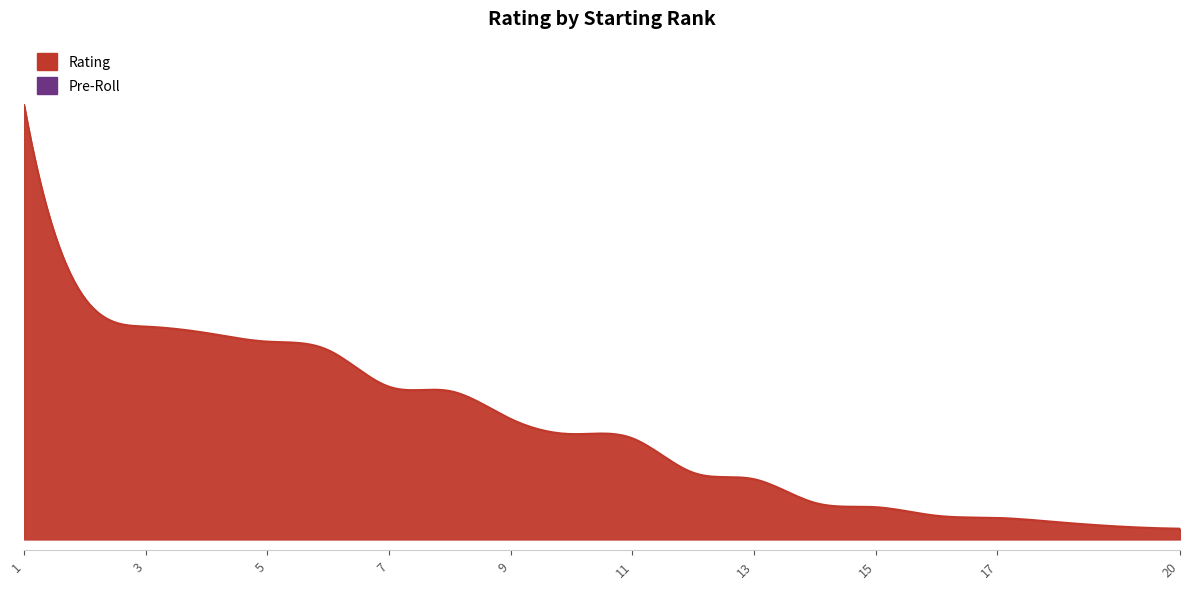

Does the chart display data point markers on the line(s)?

No